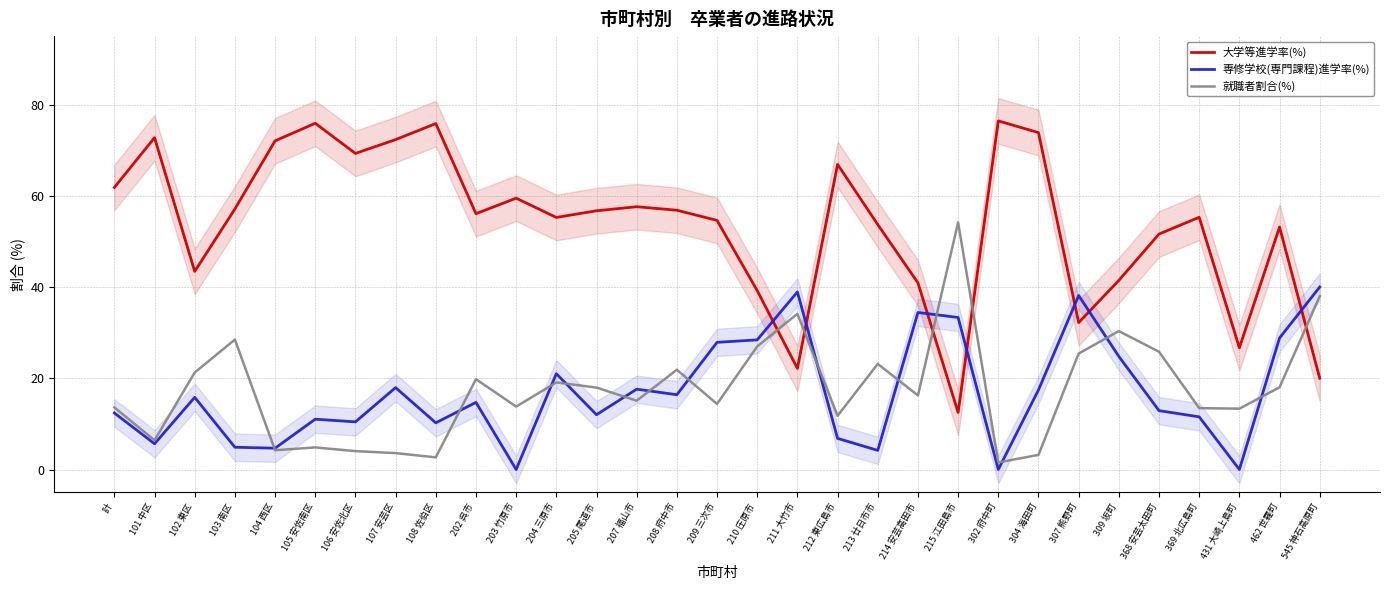

At which category does 就職者割合(%) reach its first local peak?

103 南区